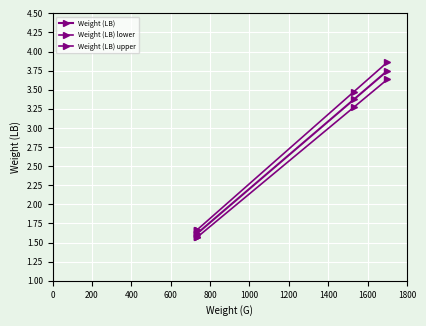

How many data points does each series have?

5